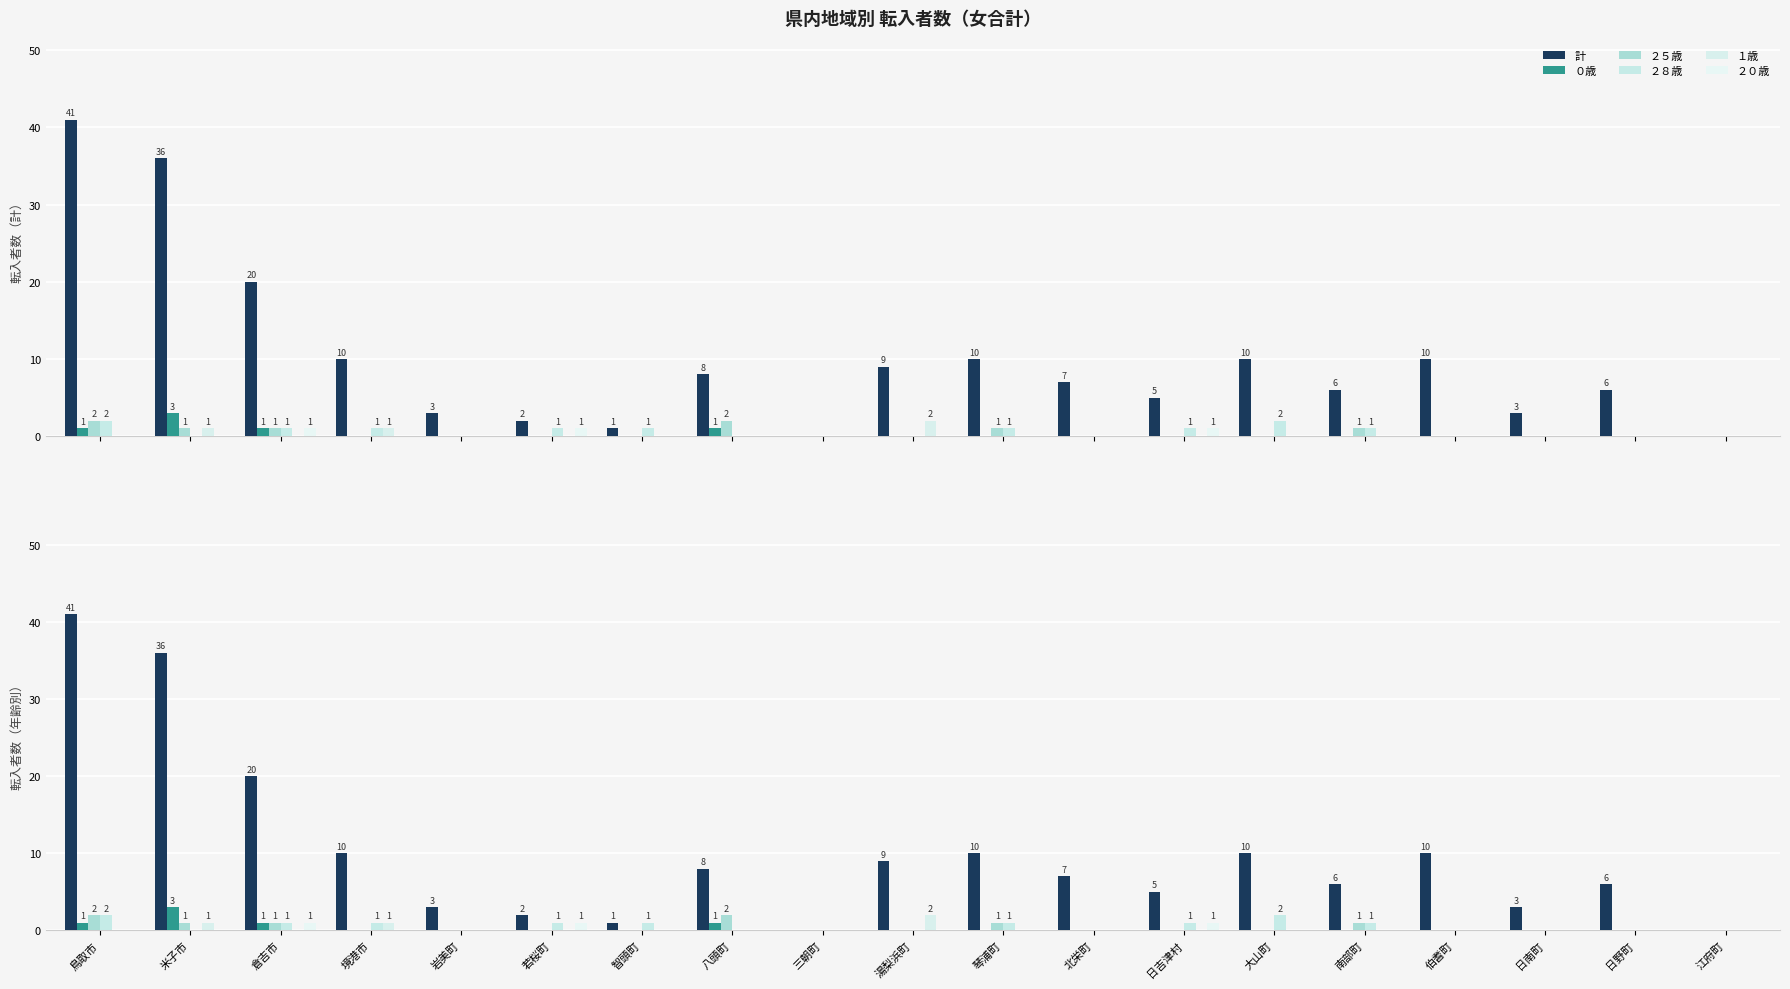

How many positive values does the ２８歳 series have?

9